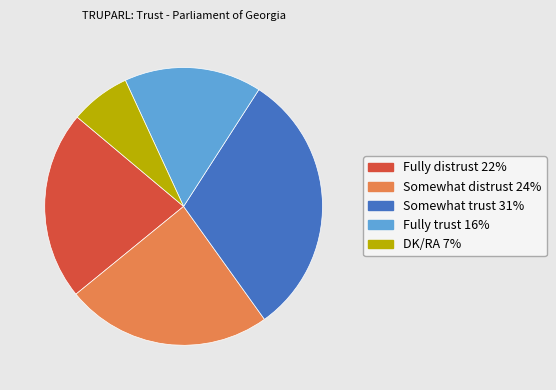

Is Fully distrust 22% the majority of the pie?

No